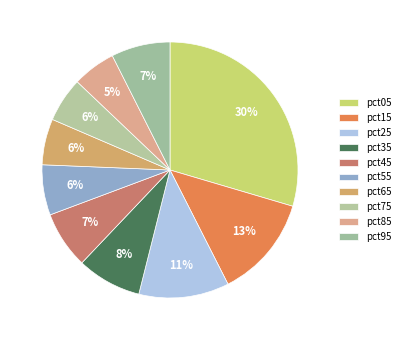

The pct55 slice represents 6% of the pie. True or false?

True